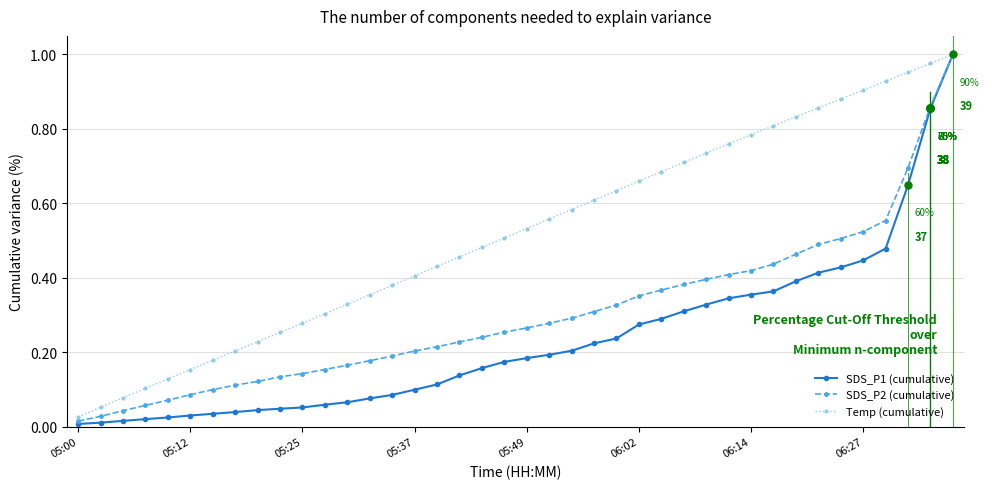

Which series has the largest total across all categories?

Temp (cumulative)